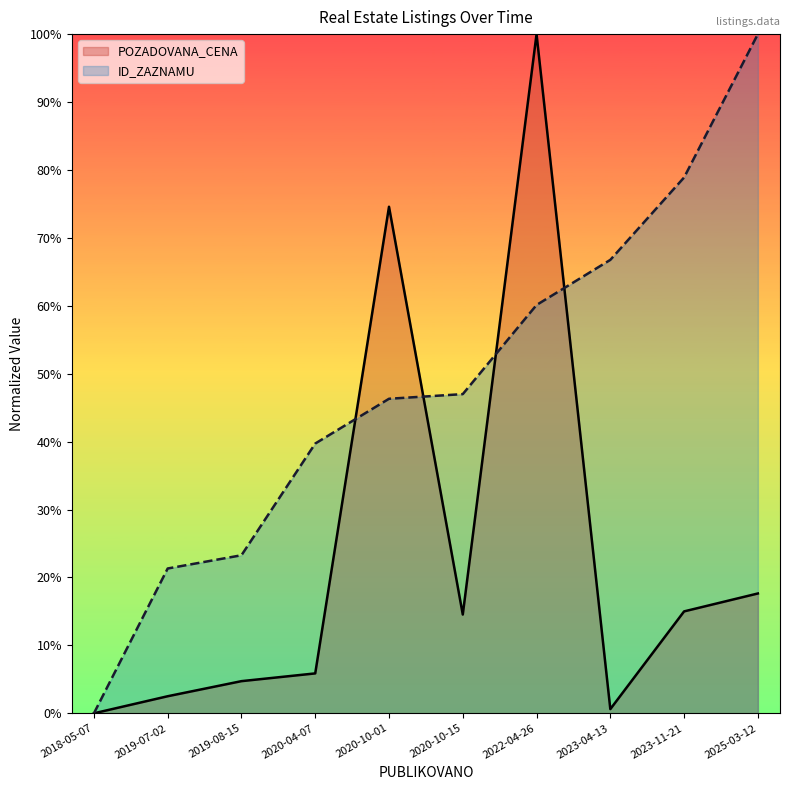

Which has a higher value, 2020-04-07 or 2022-04-26?

2022-04-26